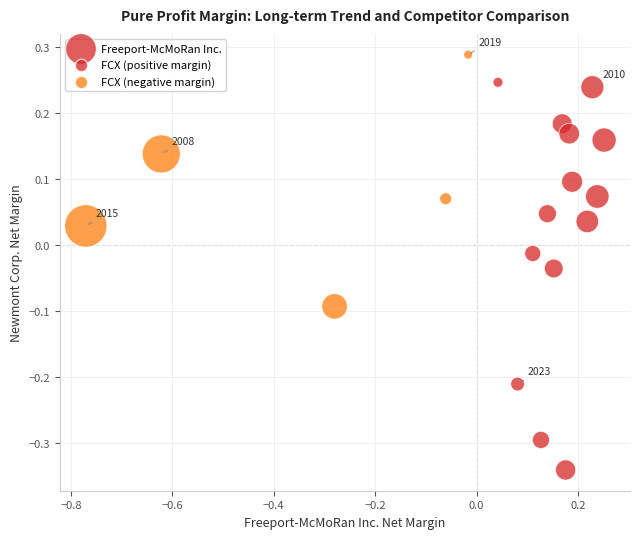

What is the range of X values (max minus min)?

1.0